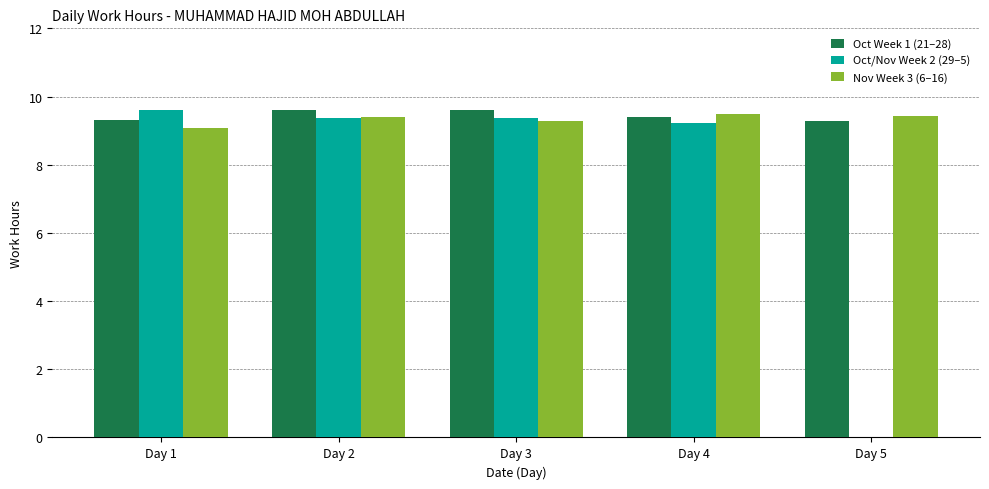

What is the difference between the maximum and minimum values in the Oct Week 1 (21–28) series?

0.3